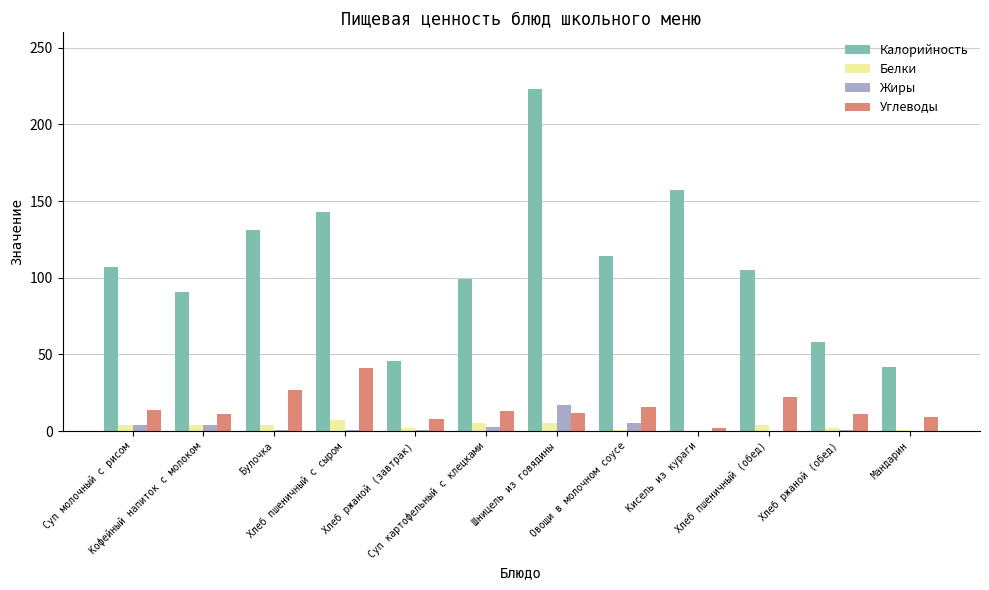

At which category is the sum across all series the highest?

Шницель из говядины